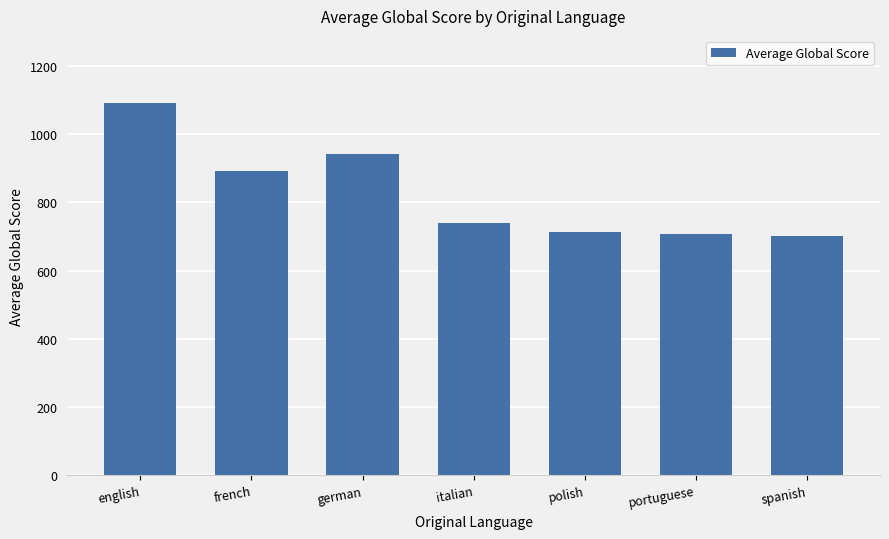

What is the label of the 6th bar from the left?

portuguese